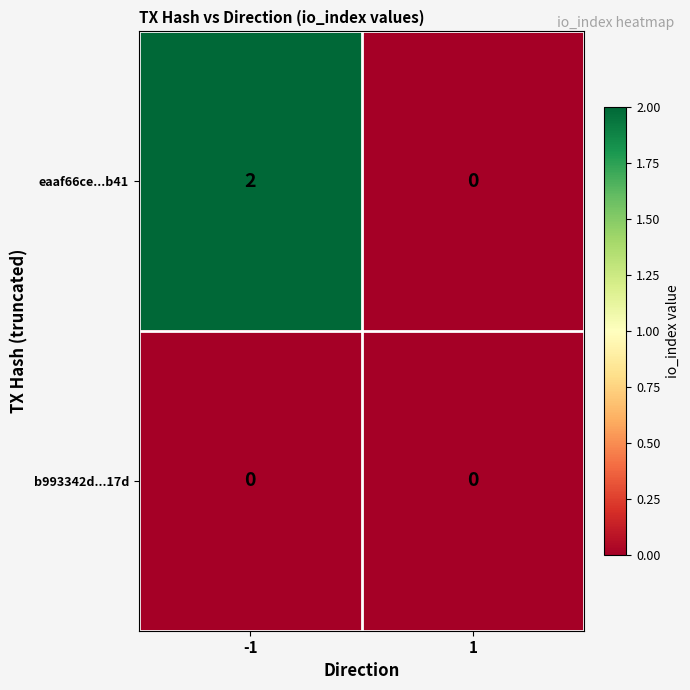

At which category does the chart reach its peak across all series?

-1